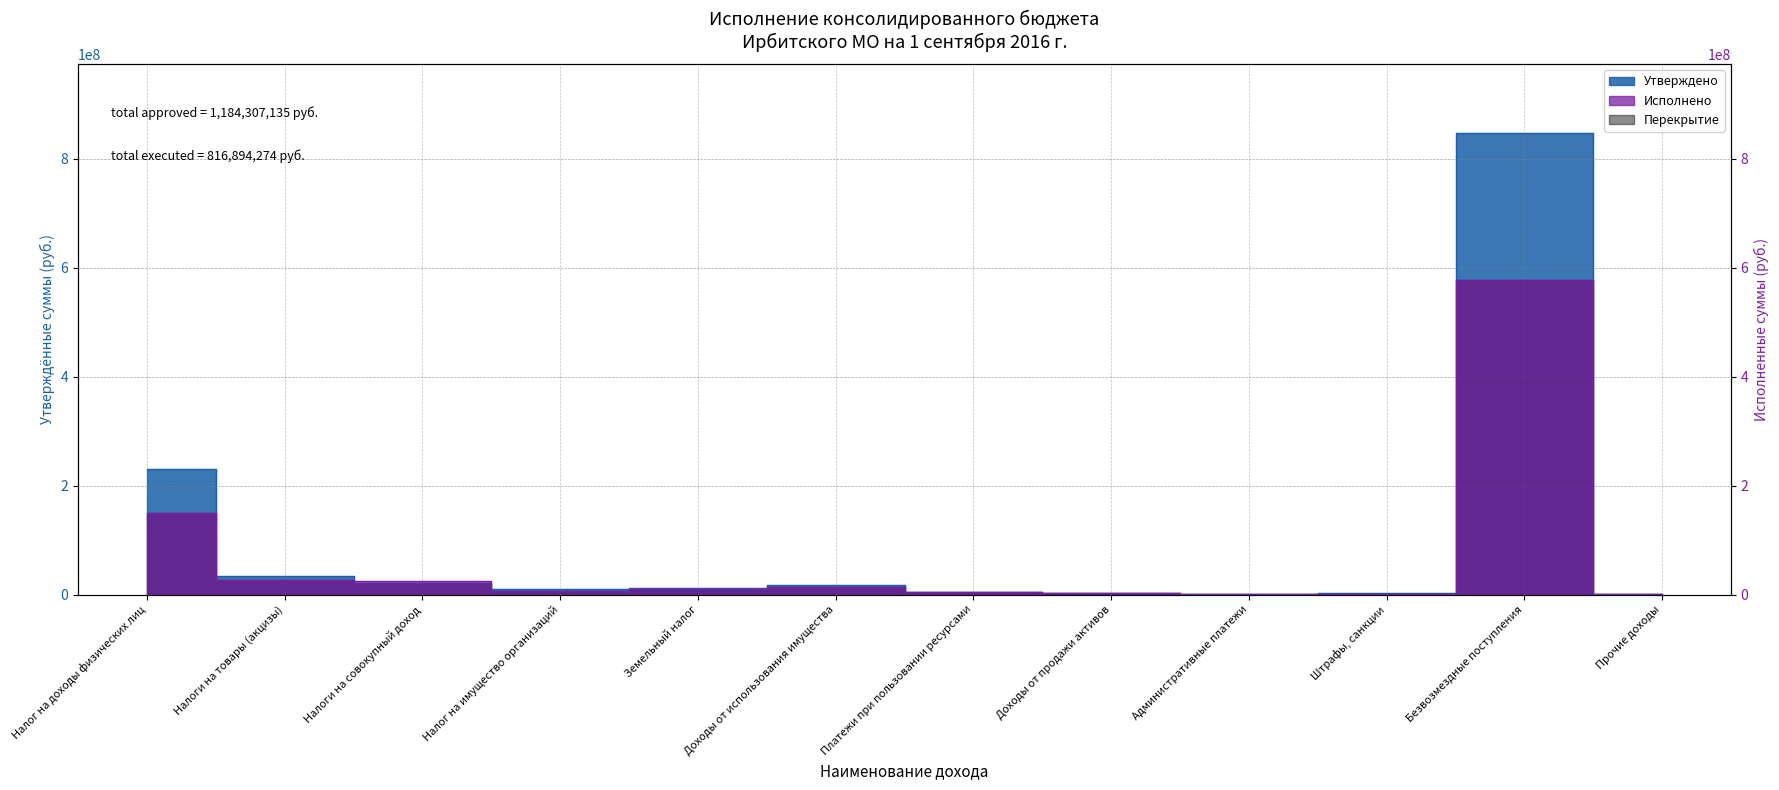

True or false: Исполнено has a value of 4676740.7 at Налог на имущество организаций.

False